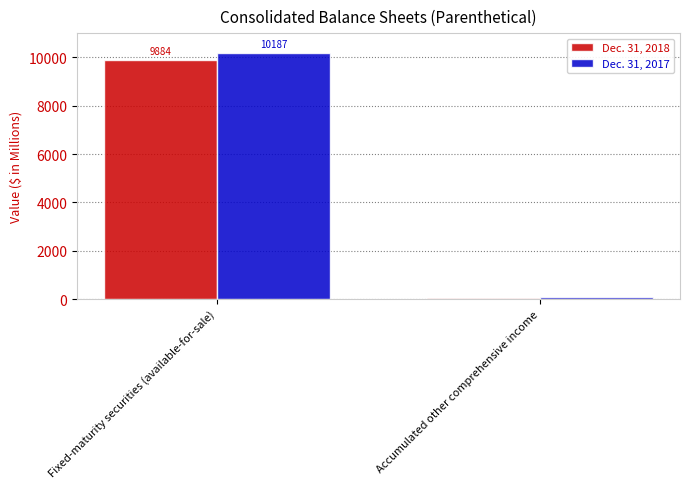

At Accumulated other comprehensive income, list the series in order from smallest to largest.

Dec. 31, 2018, Dec. 31, 2017